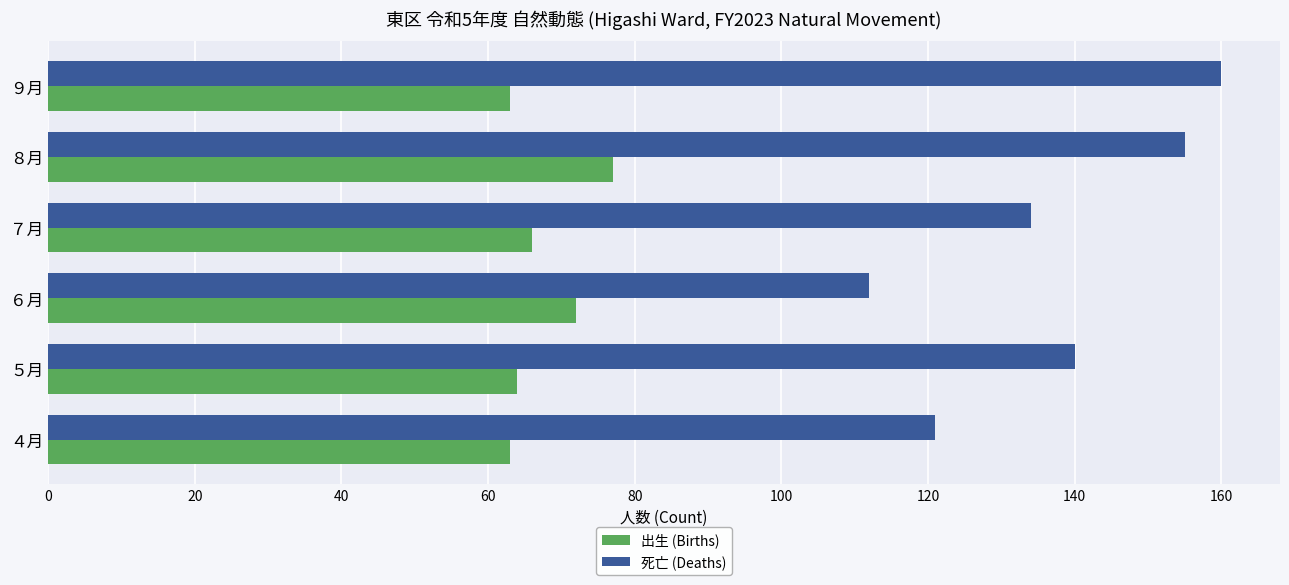

Which category has the highest value in the 出生 (Births) series?

８月